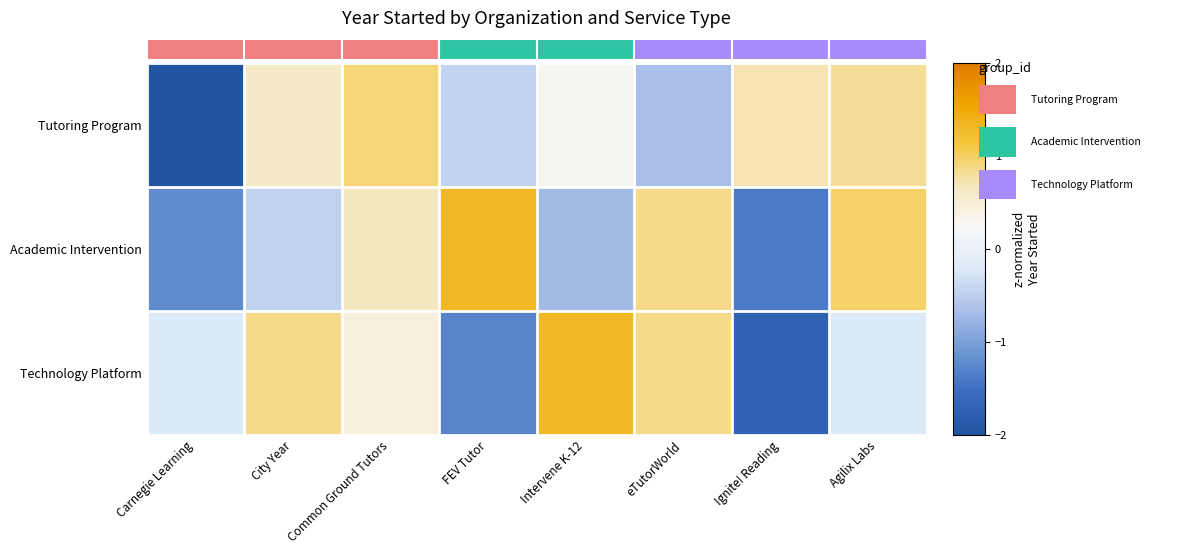

Reading left to right, list all the values displayed in this chart.

Tutoring Program: Carnegie Learning=-2.2	City Year=0.6	Common Ground Tutors=0.9	FEV Tutor=-0.4	Intervene K-12=0.3	eTutorWorld=-0.7	Ignite! Reading=0.7	Agilix Labs=0.8
Academic Intervention: Carnegie Learning=-1.2	City Year=-0.5	Common Ground Tutors=0.7	FEV Tutor=1.3	Intervene K-12=-0.7	eTutorWorld=0.9	Ignite! Reading=-1.4	Agilix Labs=1.0
Technology Platform: Carnegie Learning=-0.2	City Year=0.9	Common Ground Tutors=0.4	FEV Tutor=-1.3	Intervene K-12=1.3	eTutorWorld=0.9	Ignite! Reading=-1.7	Agilix Labs=-0.2